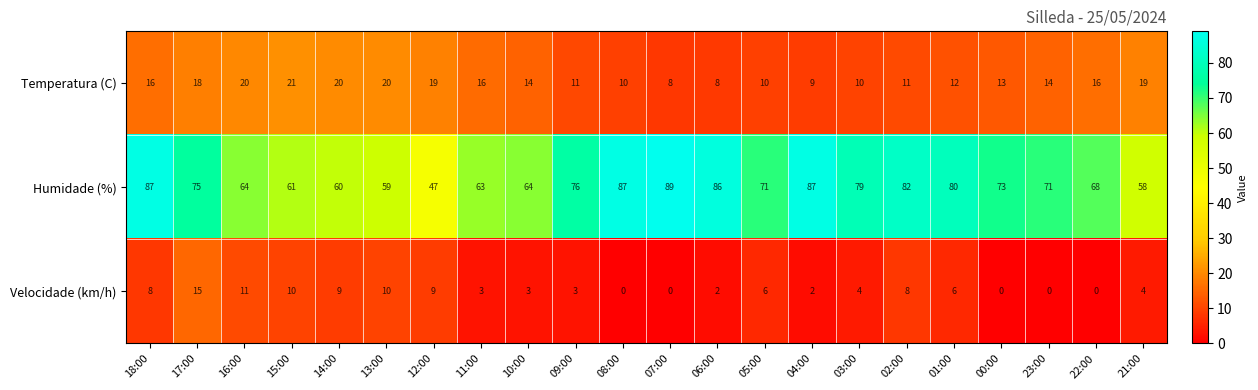

What is the difference between the maximum and minimum values in the Velocidade (km/h) series?

15